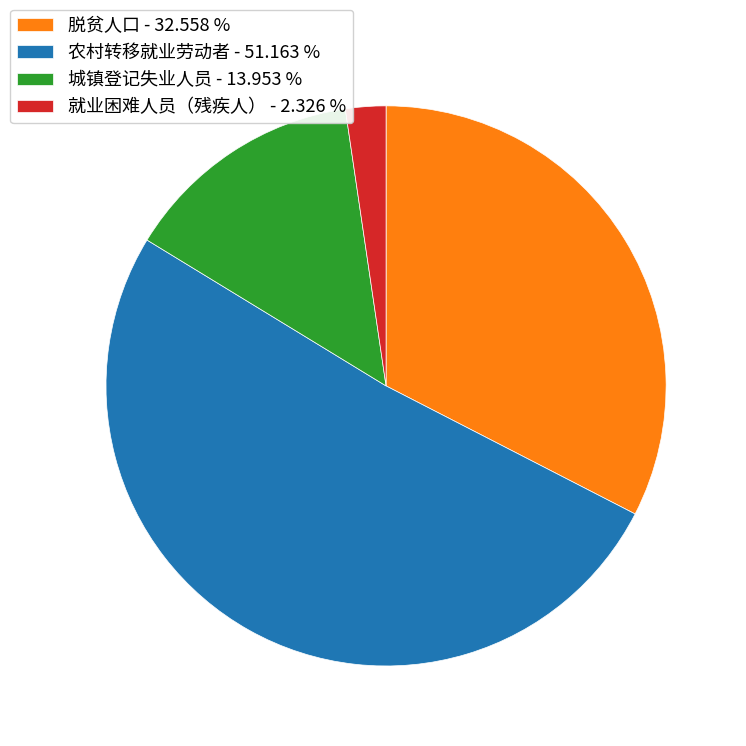

Is 就业困难人员（残疾人） the majority of the pie?

No